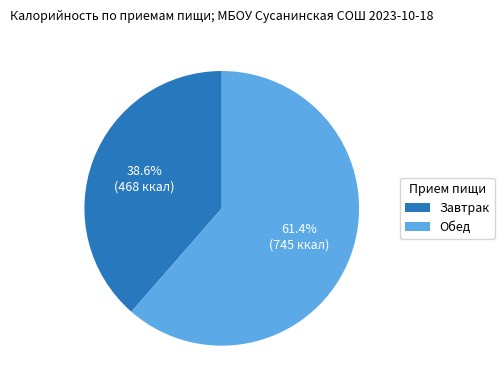

To the nearest percent, what is the average slice percentage?

50%